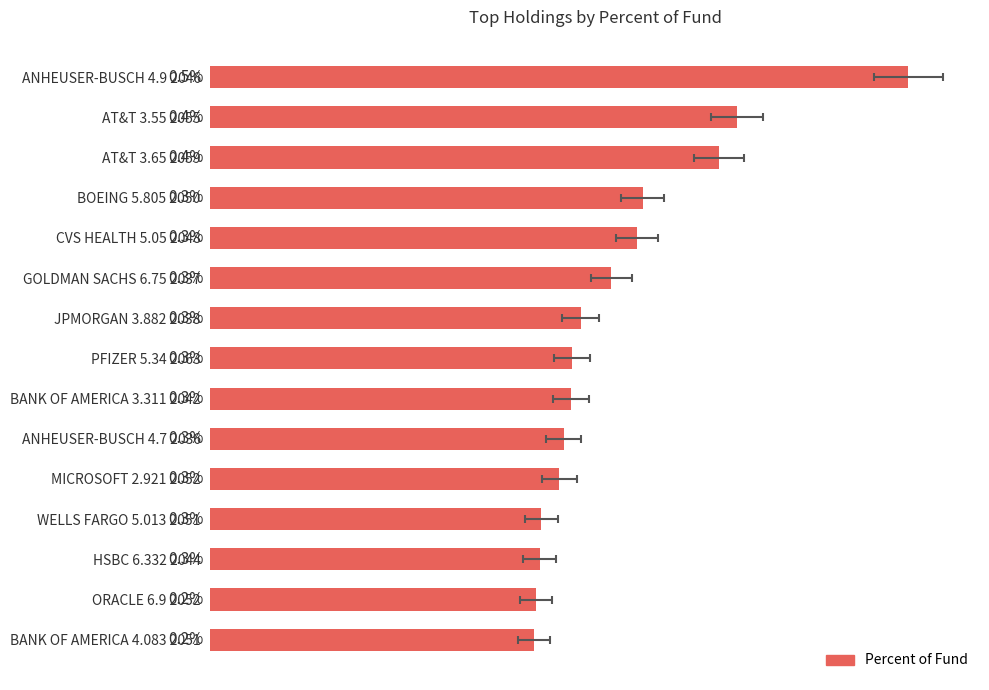

What position from the left is BOEING 5.805 2050?

4